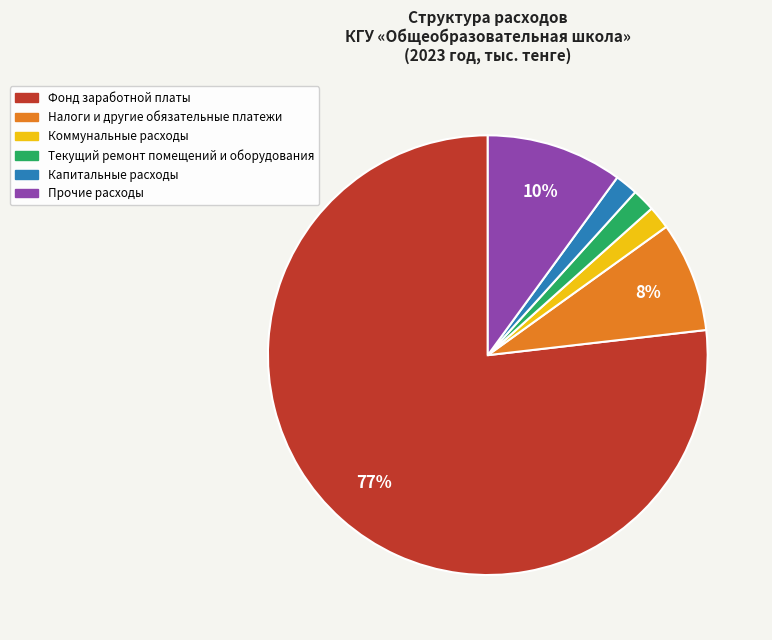

Which slice is the largest?

Фонд заработной платы